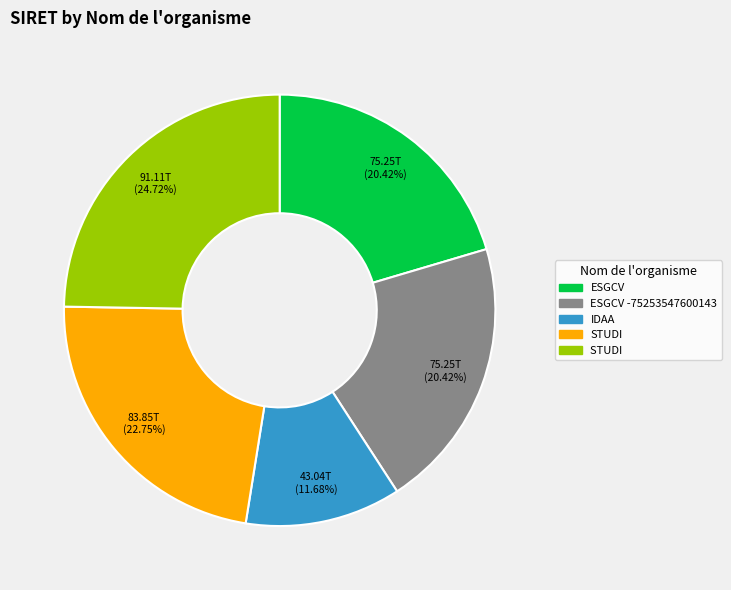

Is there a majority slice in this chart?

No